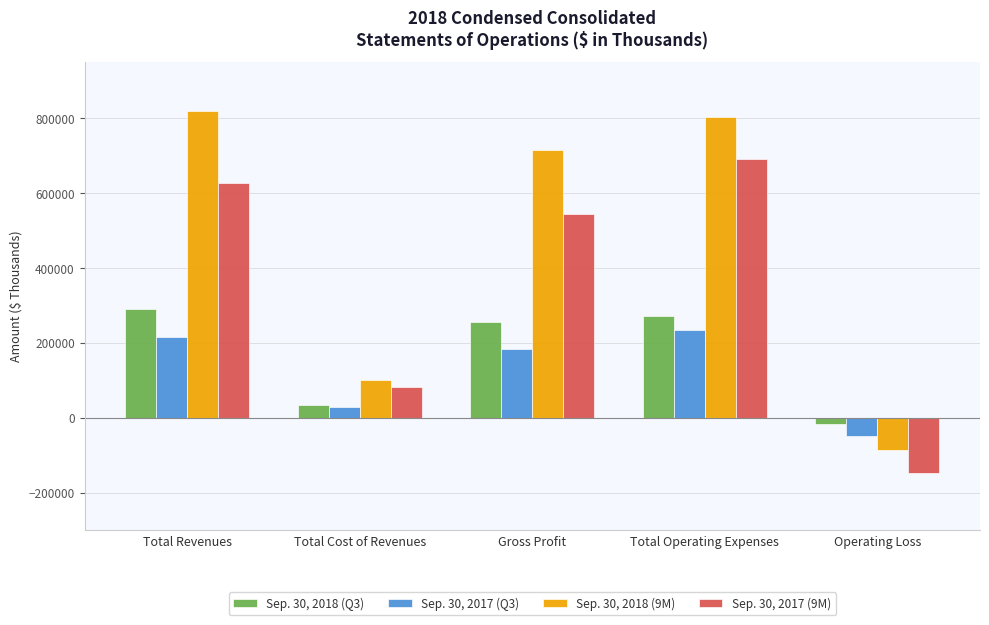

At which label does Sep. 30, 2017 (9M) first exceed 544454?

Total Revenues